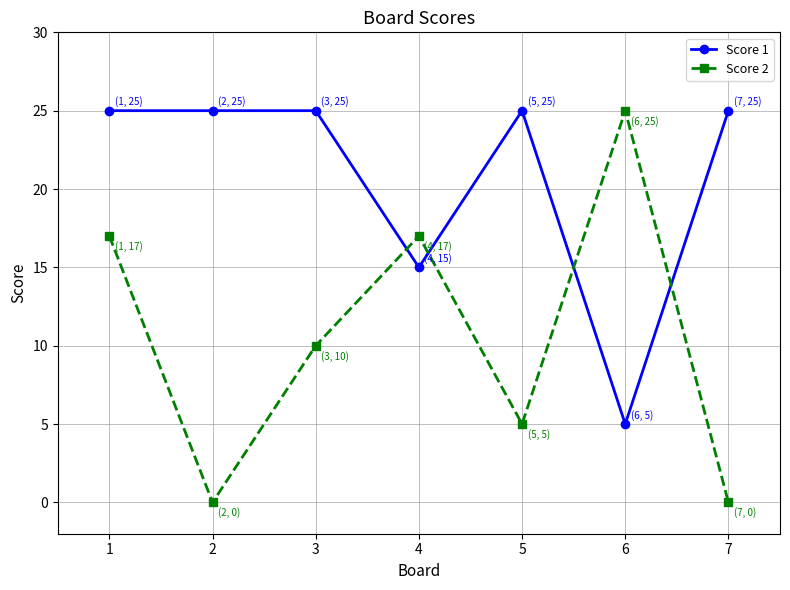

Reading left to right, transcribe all the data shown in this chart.

Score 1: 25	25	25	15	25	5	25
Score 2: 17	0	10	17	5	25	0